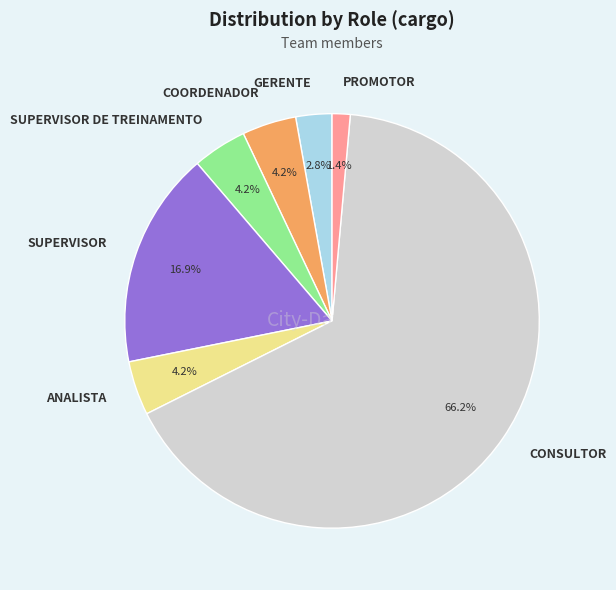

To the nearest percent, what portion does COORDENADOR represent?

4%